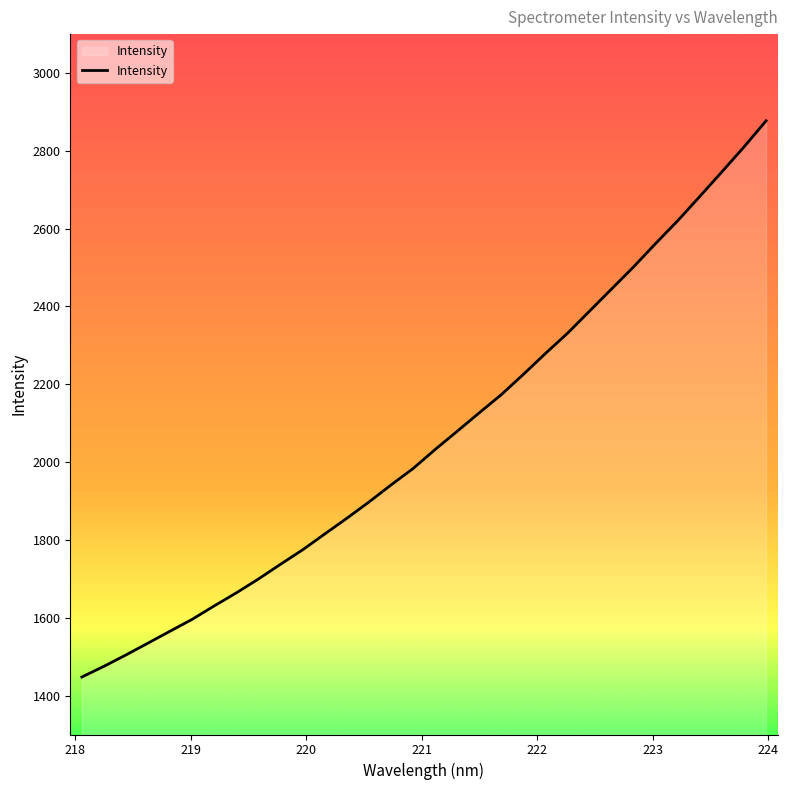

What is the smallest value displayed?

1447.7